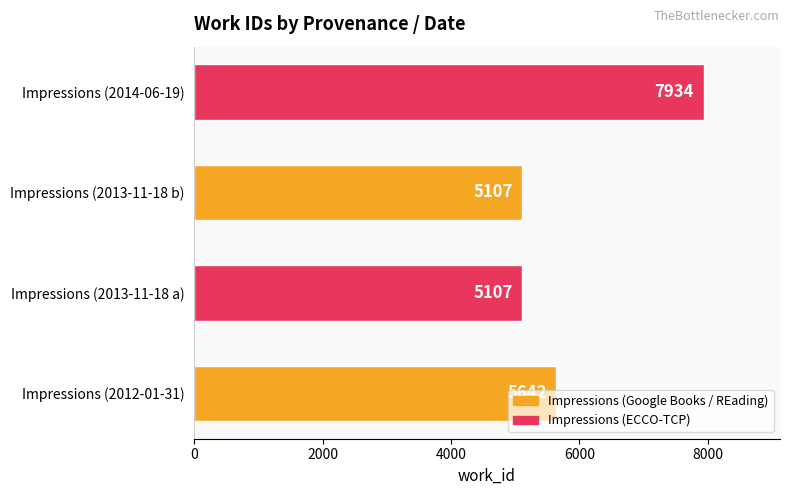

What is the smallest value displayed?

5107